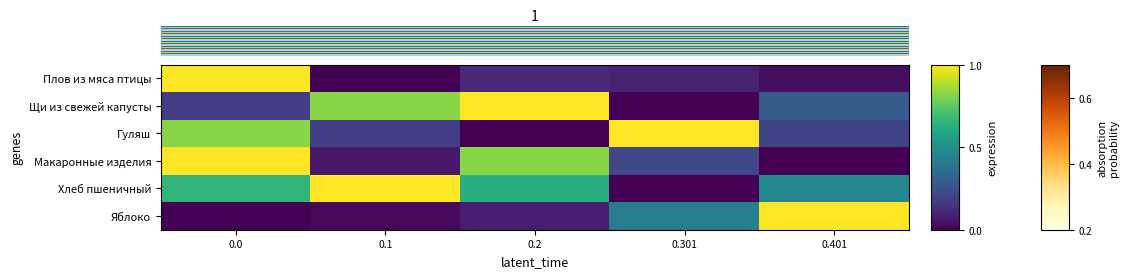

Which series has the widest spread of values?

Плов из мяса птицы